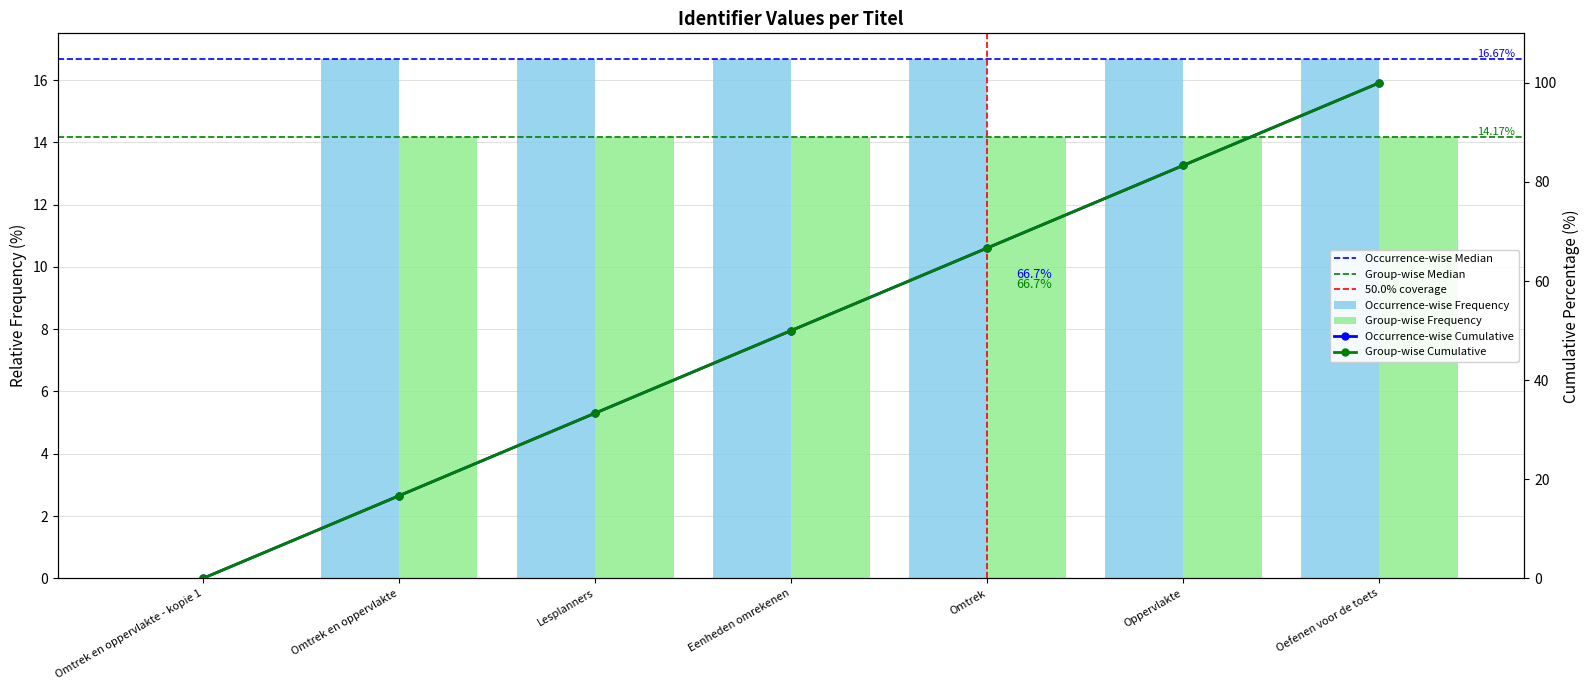

How many values are below 16?

1